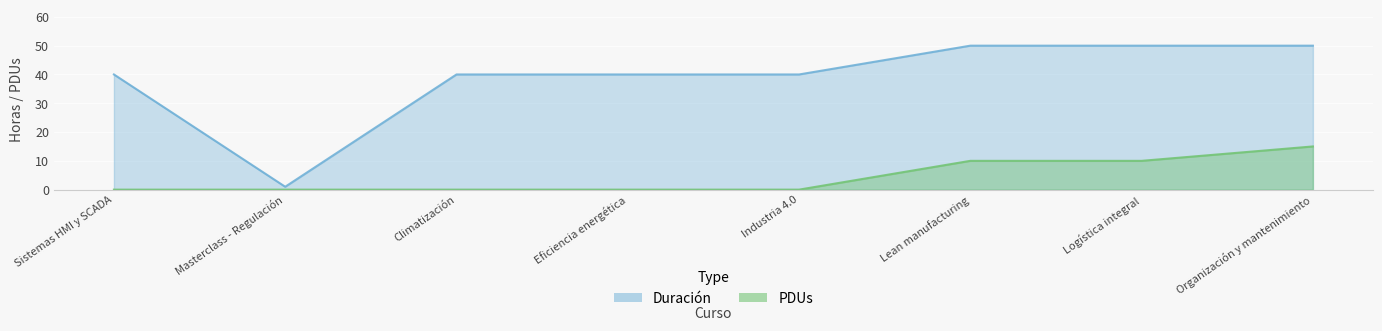

What is the difference between the Duración values at Eficiencia energética and Lean manufacturing?

10